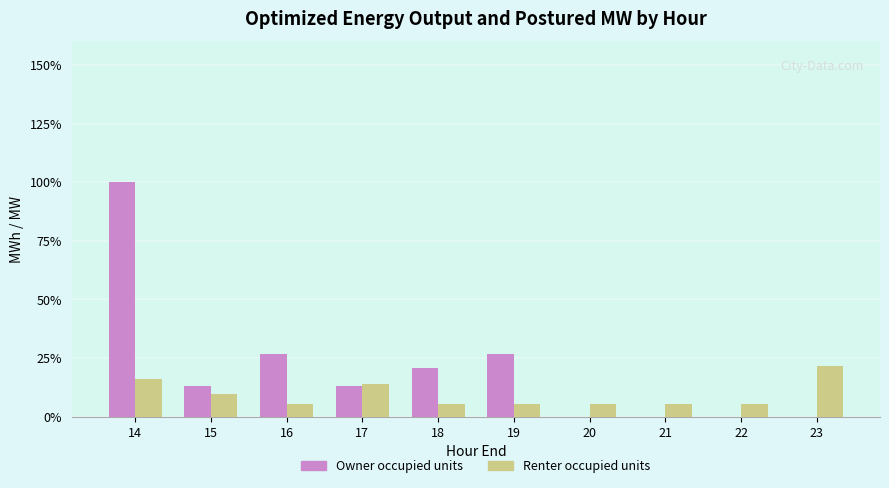

Are the bars horizontal?

No